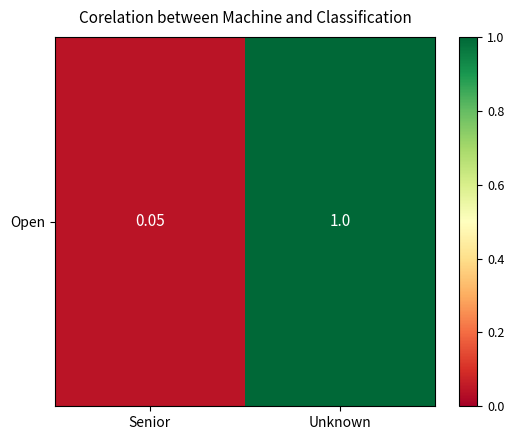

Reading left to right, transcribe all the data shown in this chart.

Senior=0.0	Unknown=1.0